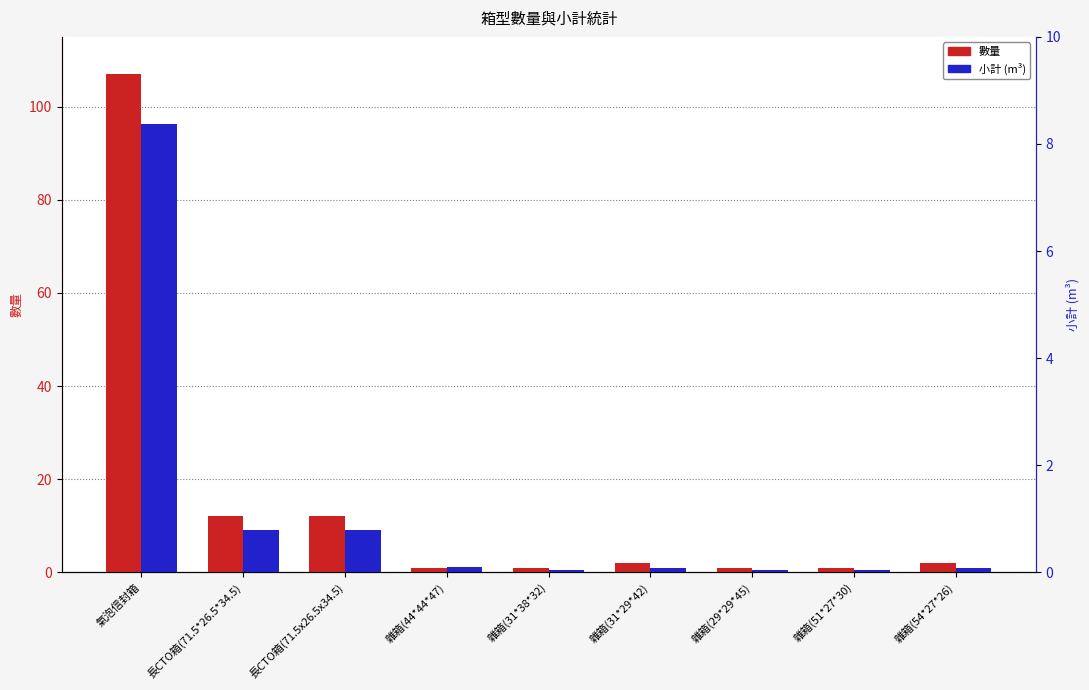

How many values in the 數量 series are below 2?

4